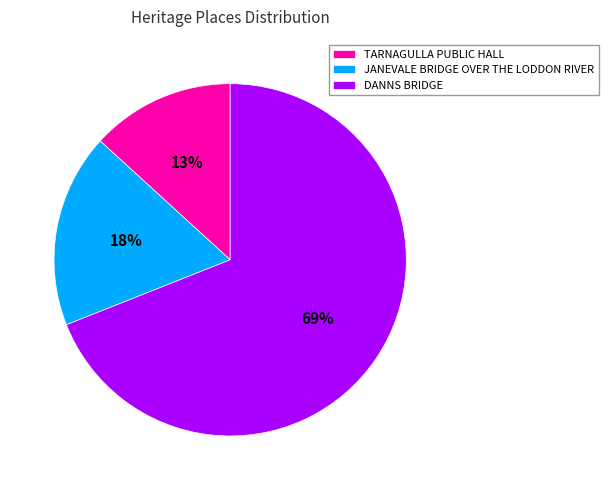

Do JANEVALE BRIDGE OVER THE LODDON RIVER and TARNAGULLA PUBLIC HALL together represent more than half of the pie?

No